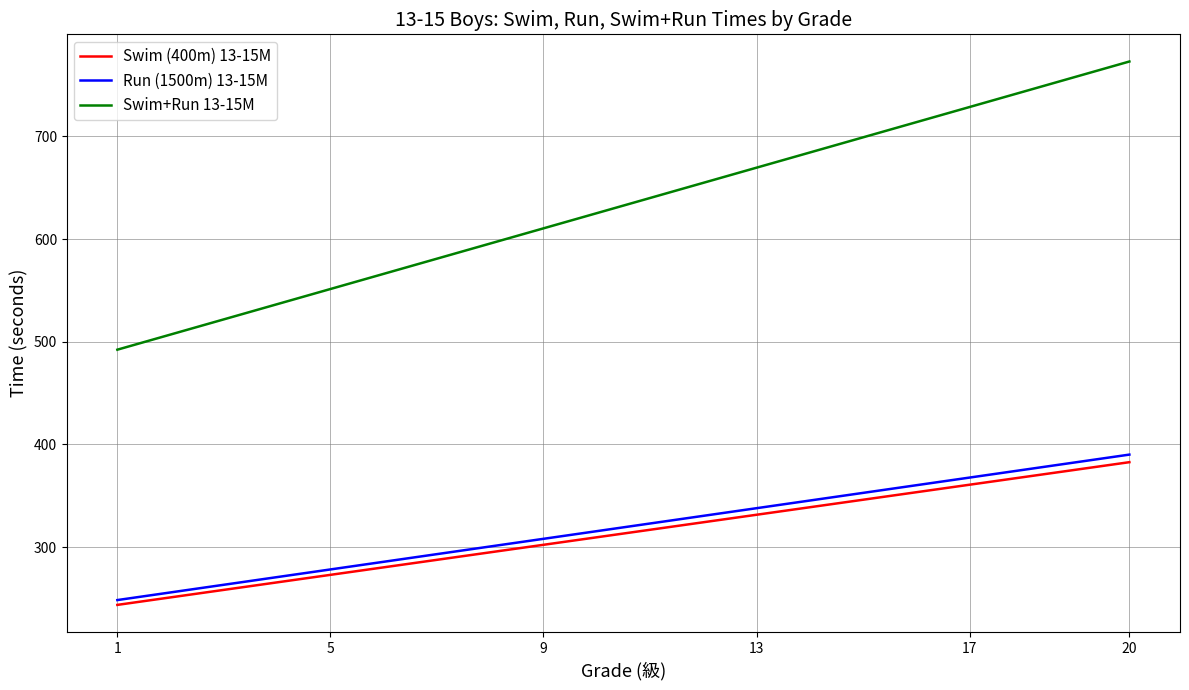

True or false: Run (1500m) 13-15M and Swim (400m) 13-15M intersect in this chart.

False